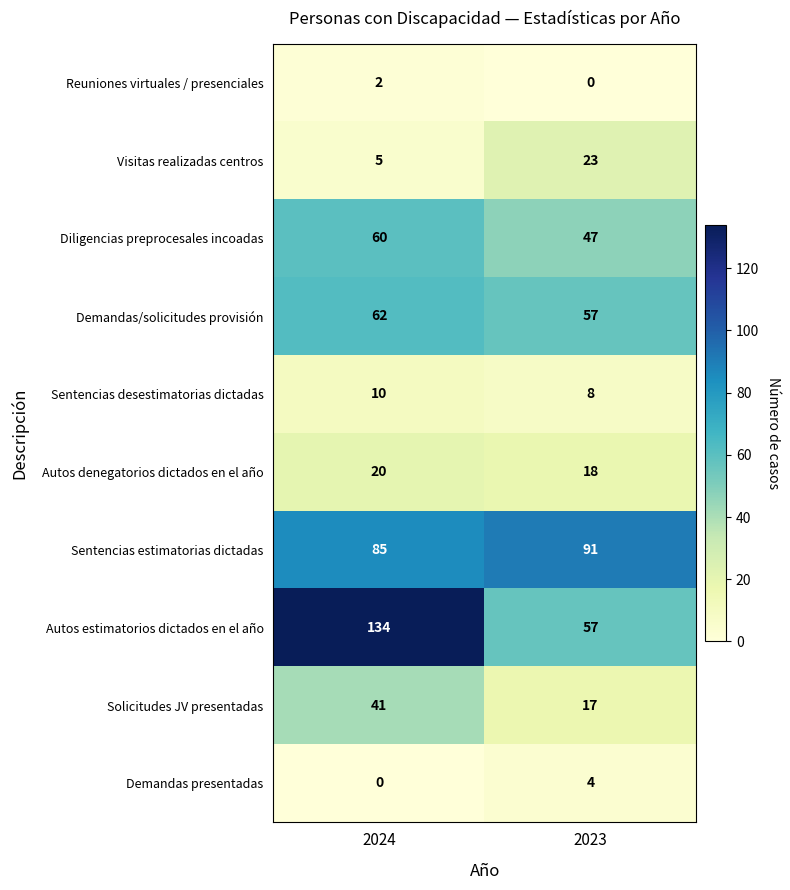

True or false: Sentencias desestimatorias dictadas has a value of 10 at 2024.

True